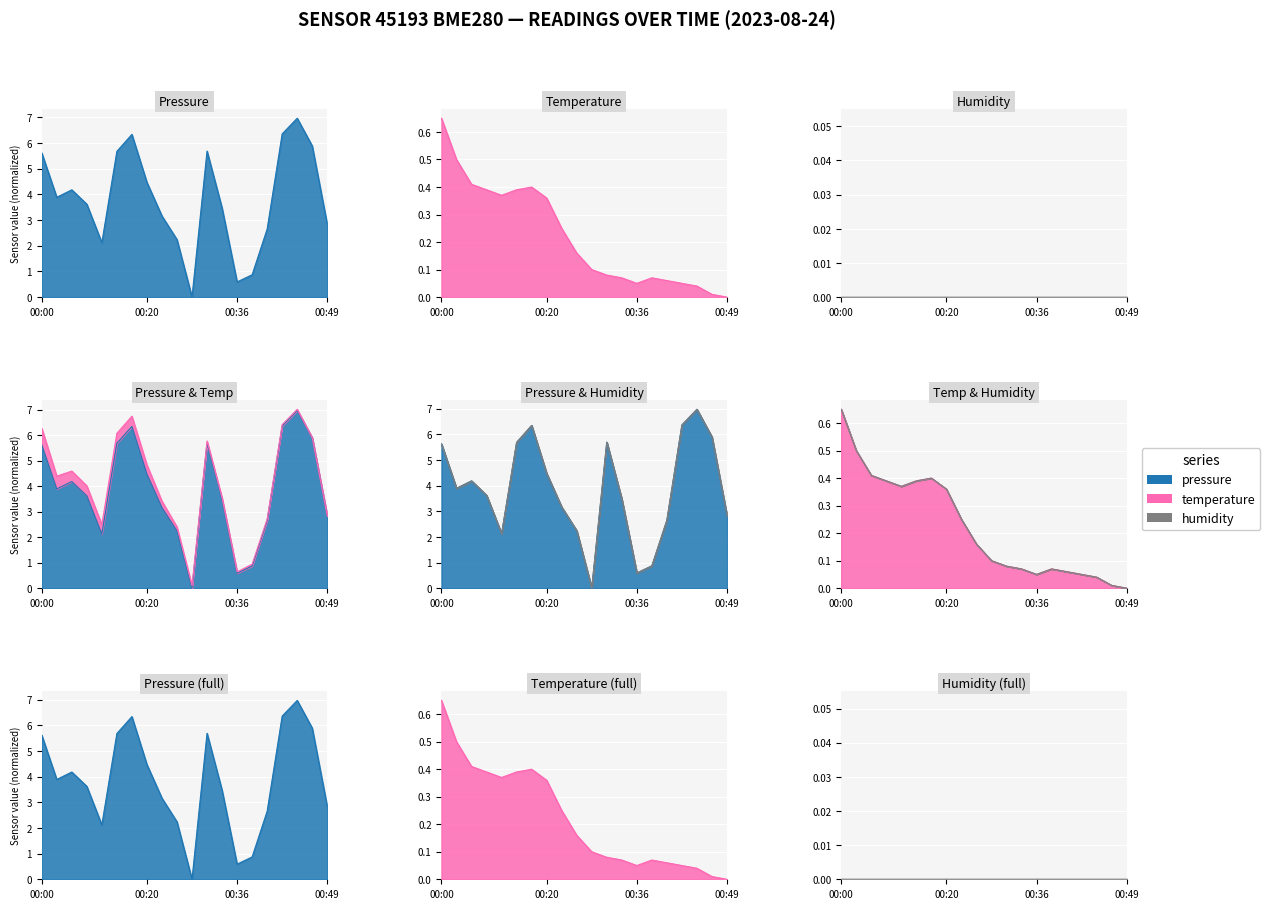

What is the highest value of the temperature series?

0.6